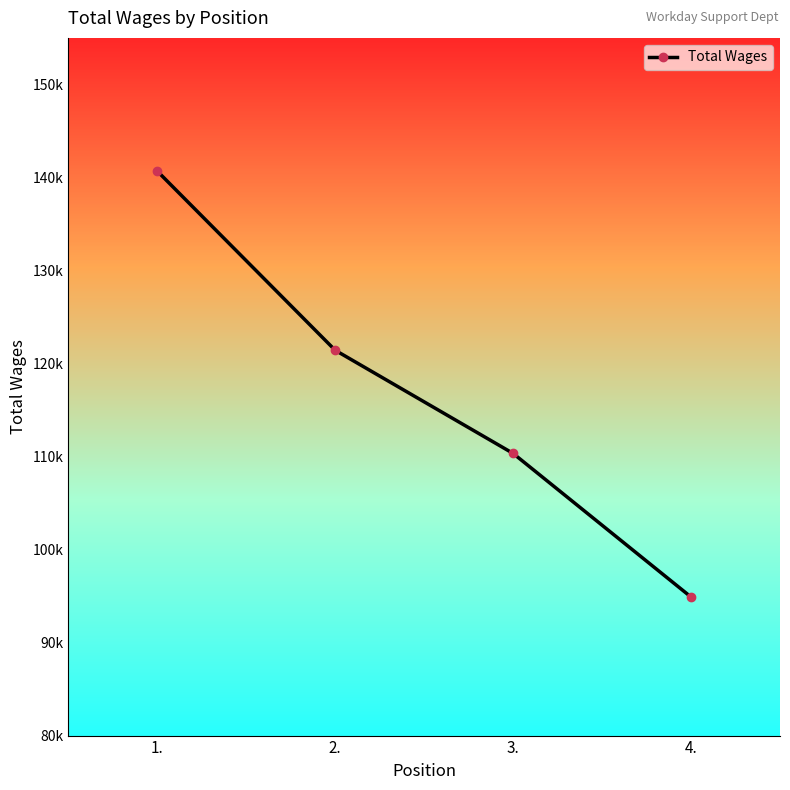

Does the chart have visible grid lines?

No